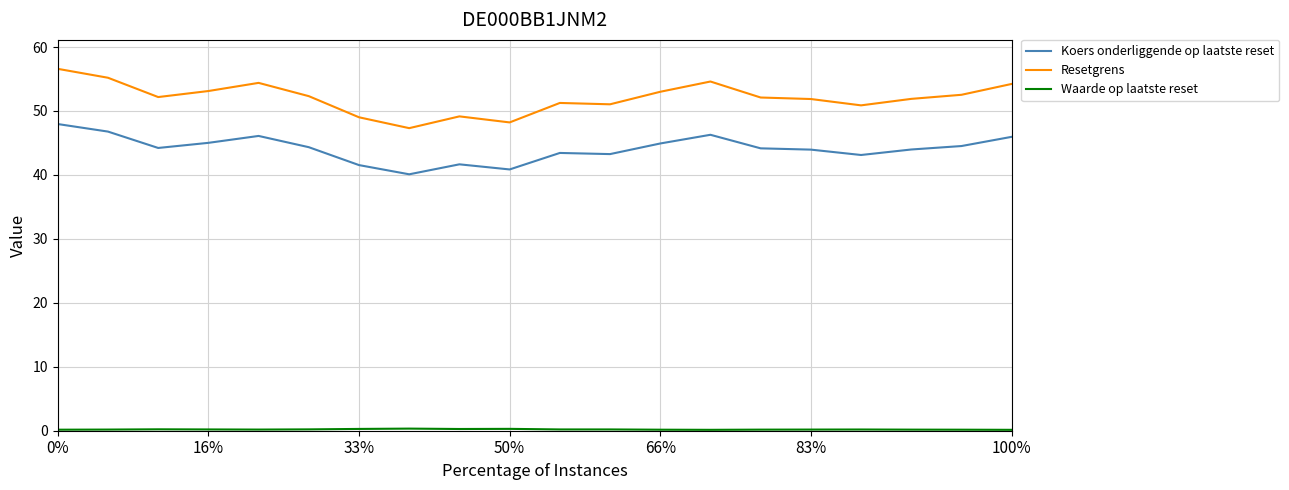

Which series has the largest range (max minus min)?

Resetgrens